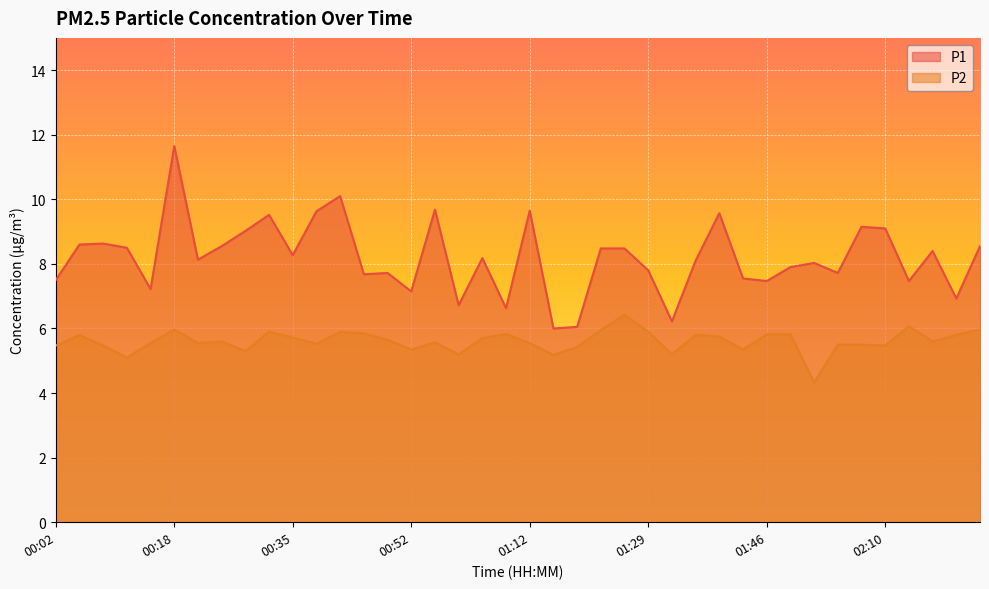

What is the label of the 11th point from the right?

01:42